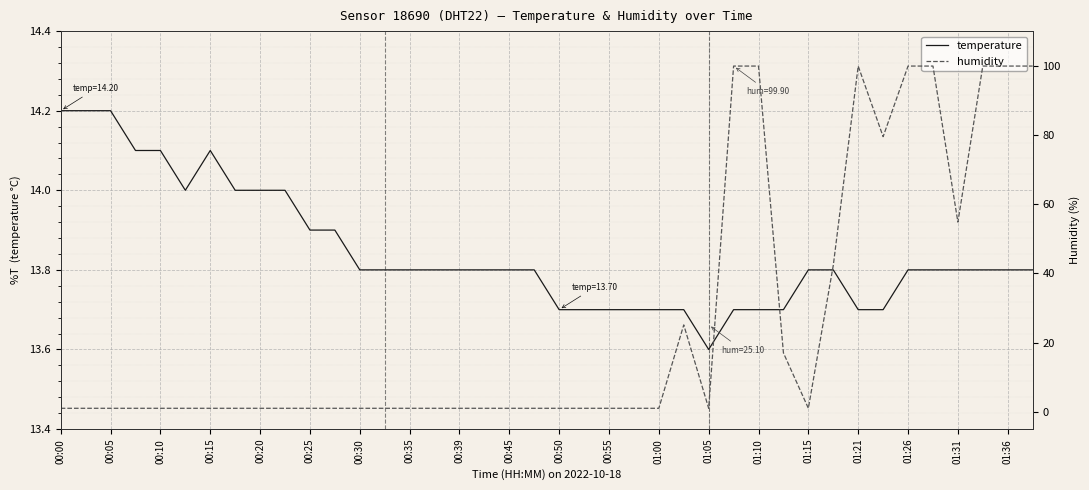

True or false: temperature has a value of 4.5 at 01:10.

False